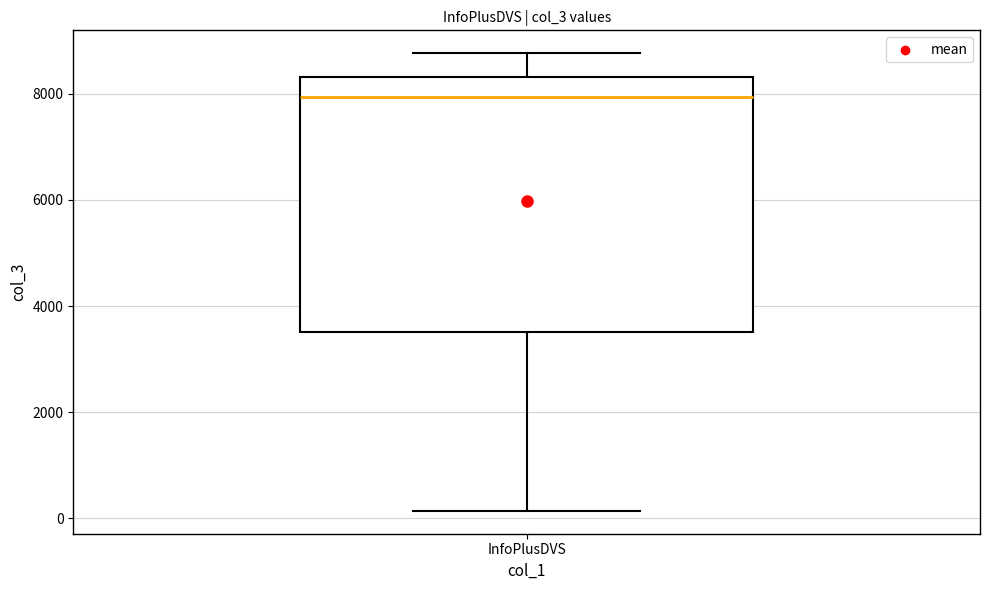

Read this box plot against the y-axis: the position of the median line, the range covered by the box, and the ends of both whiskers. The values are not printed on the chart, so give them approximately, as read against the axis.

median 8000, box 3600 to 8400, whiskers 200 to 8800